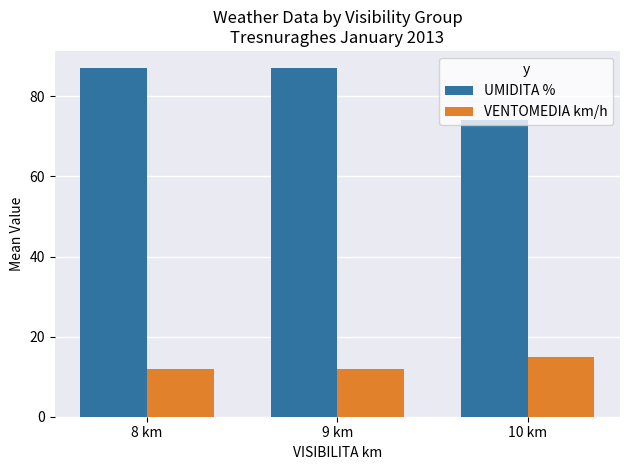

What is the spread (max minus min) of values at 9 km?

75